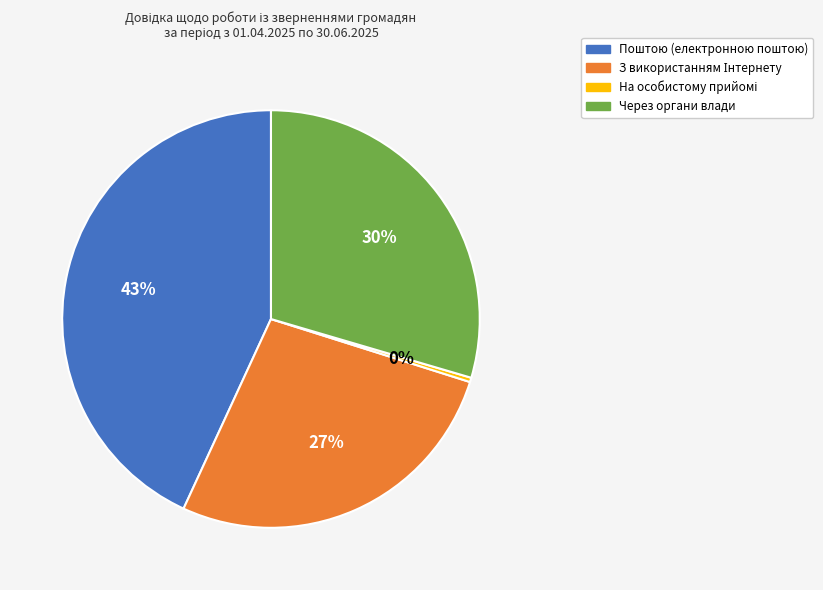

To the nearest percent, what is the combined percentage of Через органи влади and Поштою (електронною поштою)?

73%